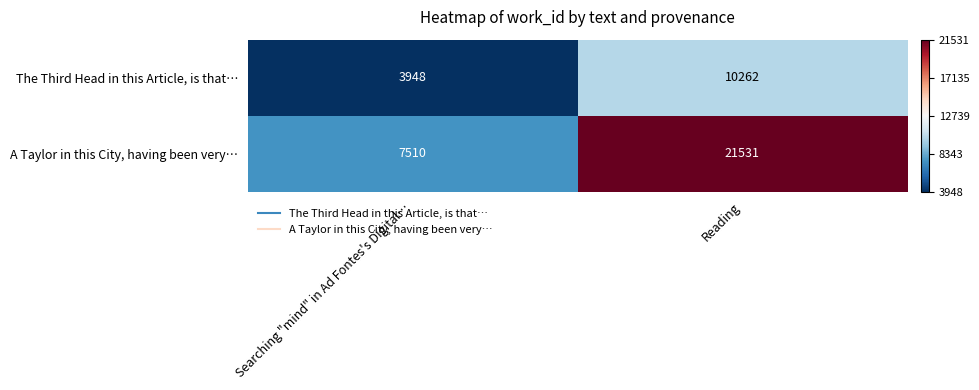

The A Taylor in this City, having been very… series shows 36622 at Reading. True or false?

False